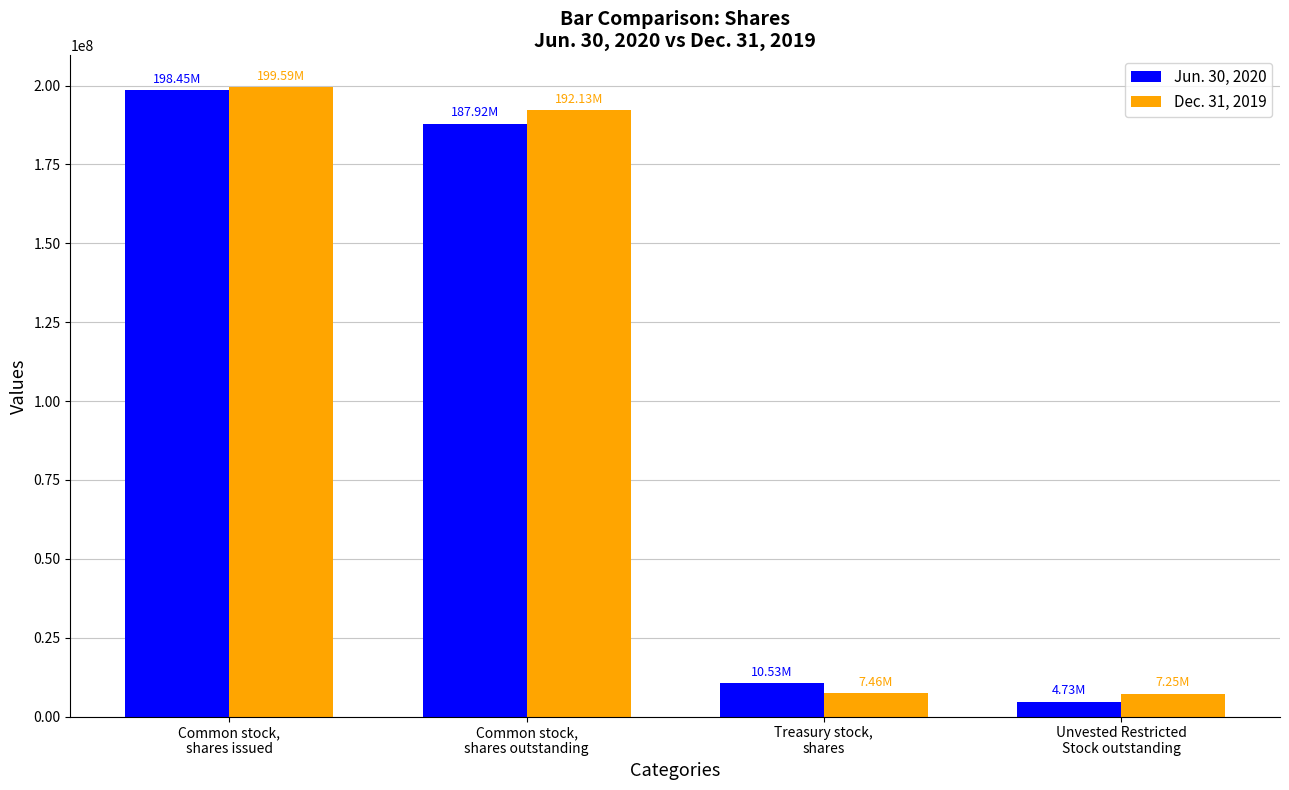

True or false: Jun. 30, 2020 has a value of 312206635 at Common stock,
shares issued.

False